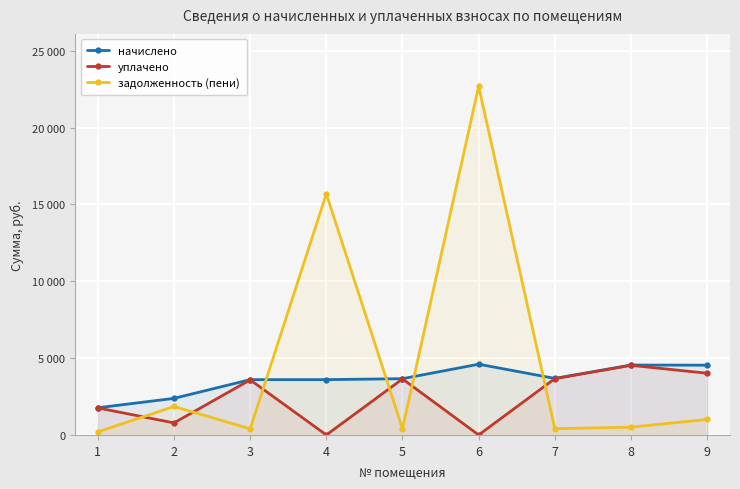

What are all the series names shown in the legend?

начислено, уплачено, задолженность (пени)